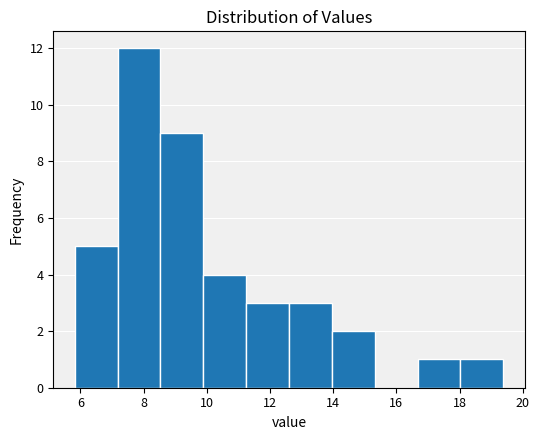

Reading left to right, transcribe this chart: for each bar, give the range it covers on the x-axis and its height. Neither the bar edges nor the heights are printed on the chart, so give them approximately, as read against the axes.

5.8 to 7.2: 5
7.2 to 8.6: 12
8.6 to 9.8: 9
9.8 to 11.2: 4
11.2 to 12.6: 3
12.6 to 14.0: 3
14.0 to 15.4: 2
15.4 to 16.6: 0
16.6 to 18.0: 1
18.0 to 19.4: 1